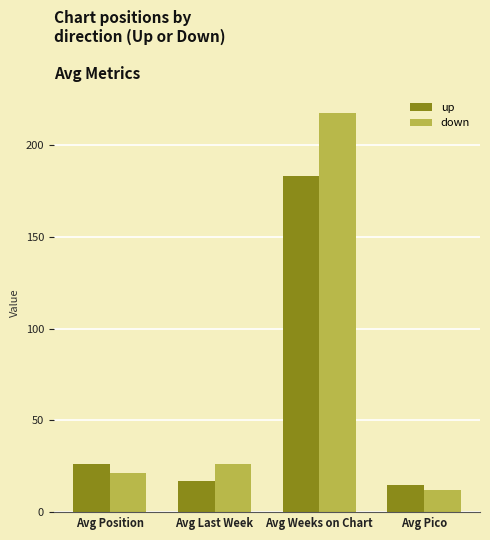

Are the bars horizontal?

No